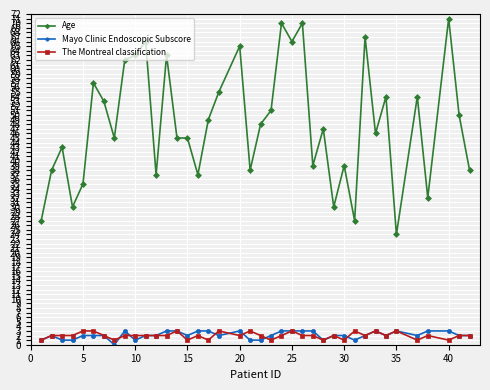

True or false: Mayo Clinic Endoscopic Subscore has more than 0 points higher than both neighbors.

True